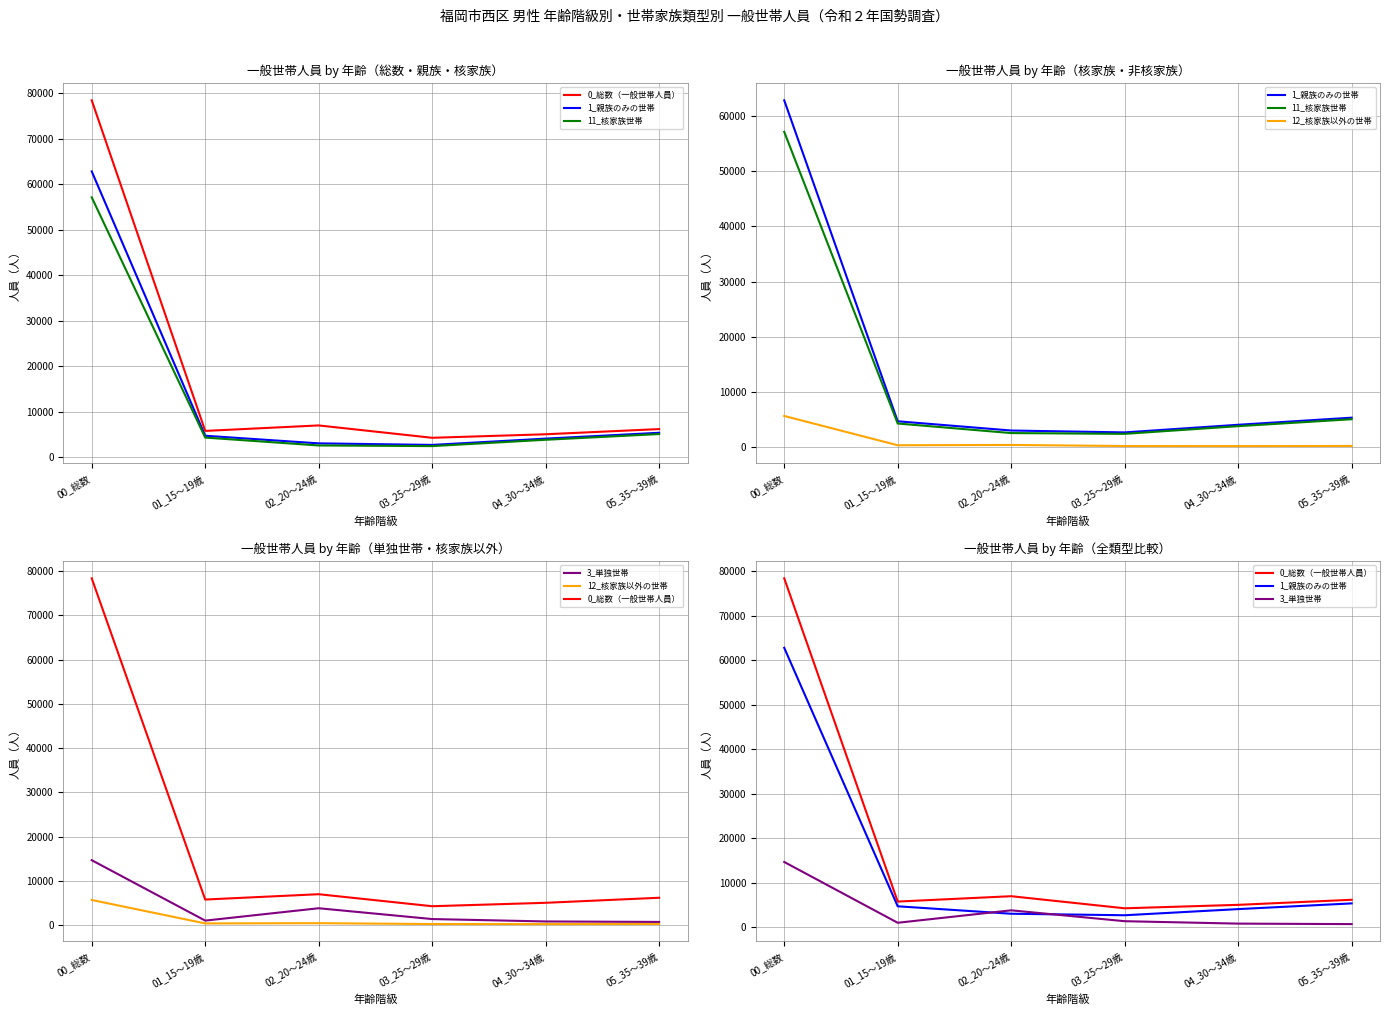

Is it true that 1_親族のみの世帯 equals 4109 at 04_30～34歳?

True